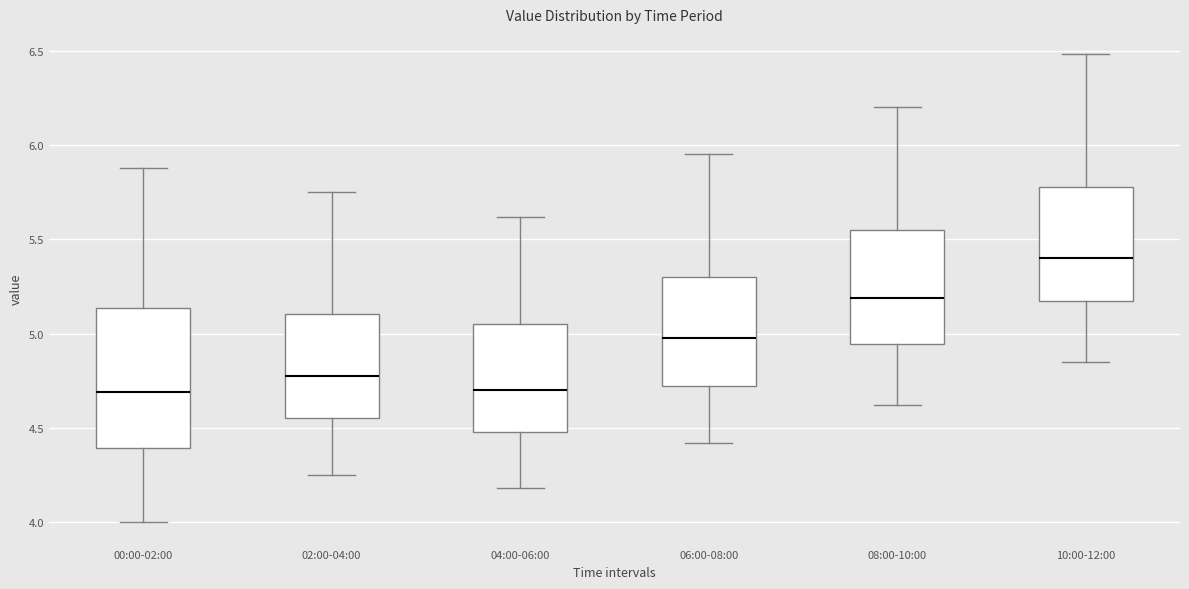

Where does the upper whisker of the box for 00:00-02:00 end on the y-axis? The values are not printed on the chart, so give them approximately, as read against the axis.

5.90